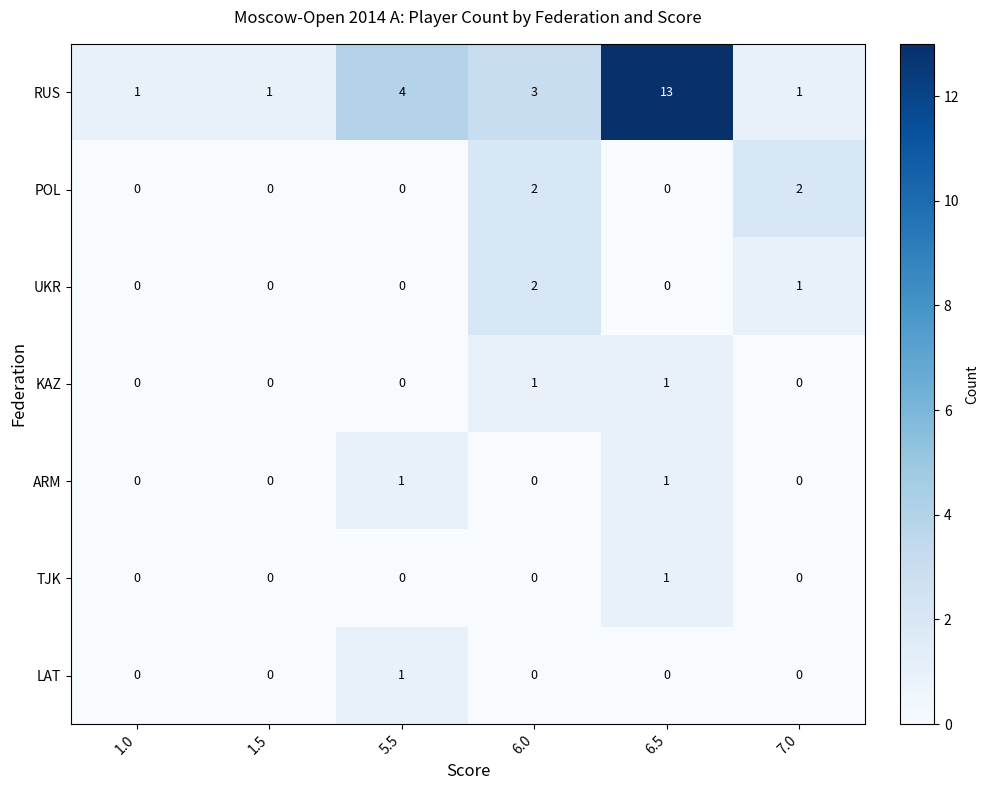

Count the number of data series in this chart.

7